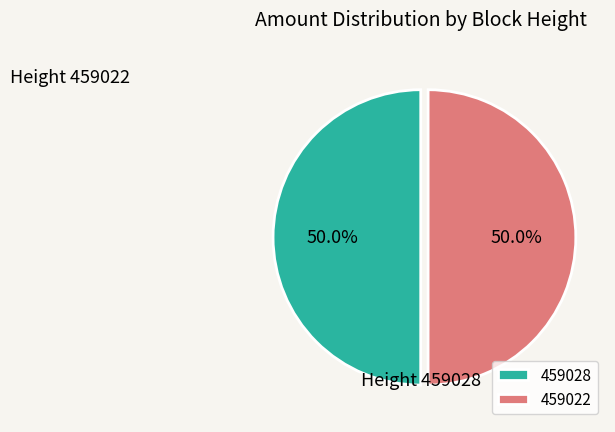

To the nearest percent, what percentage of the pie is 459022?

50%